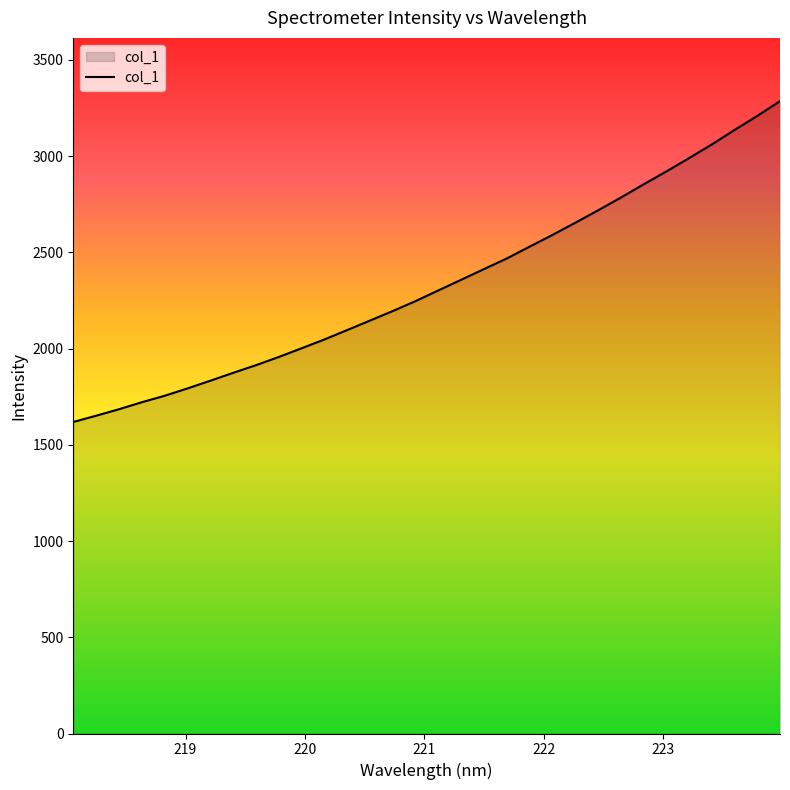

What is the difference between the maximum and minimum values?

1667.1